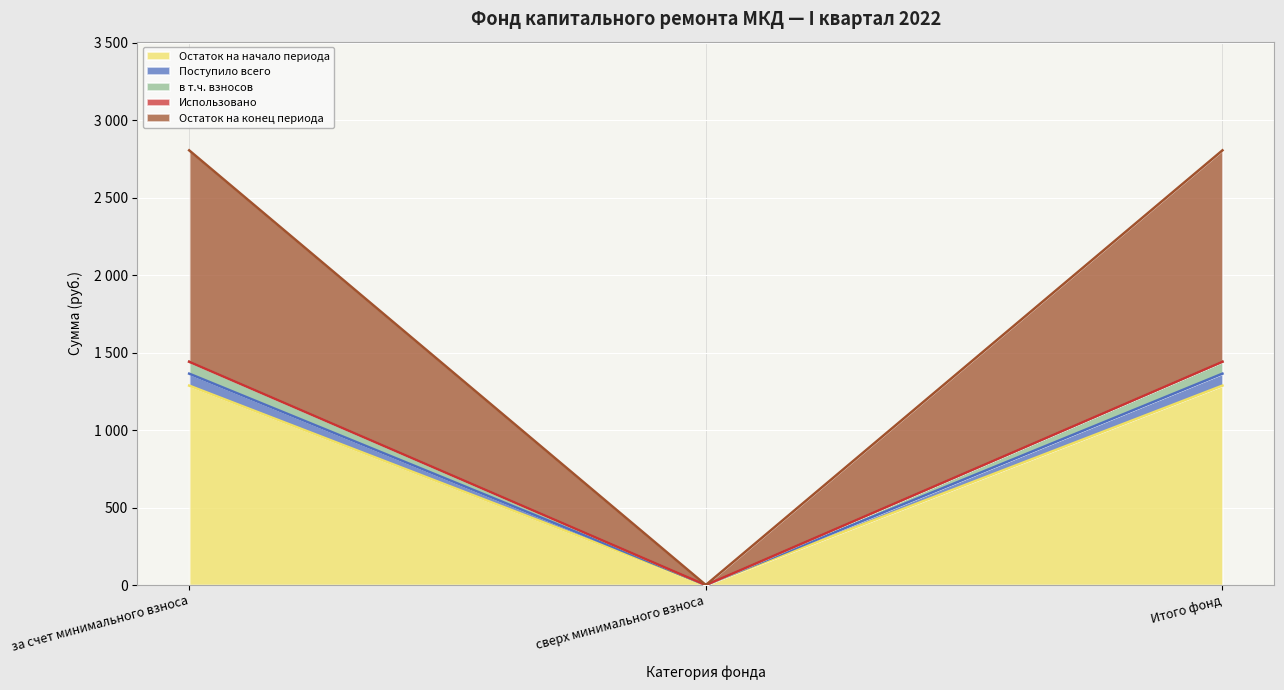

Does the chart display data point markers on the line(s)?

No